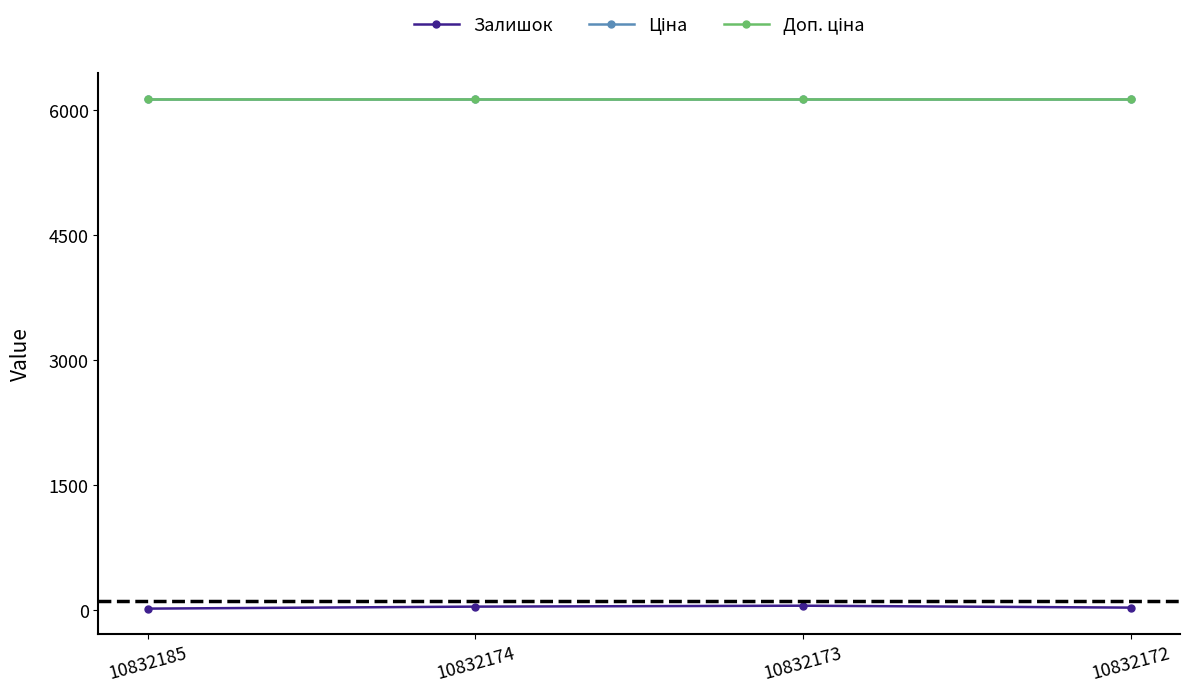

True or false: Ціна has a value of 6143.2 at 10832173.

True